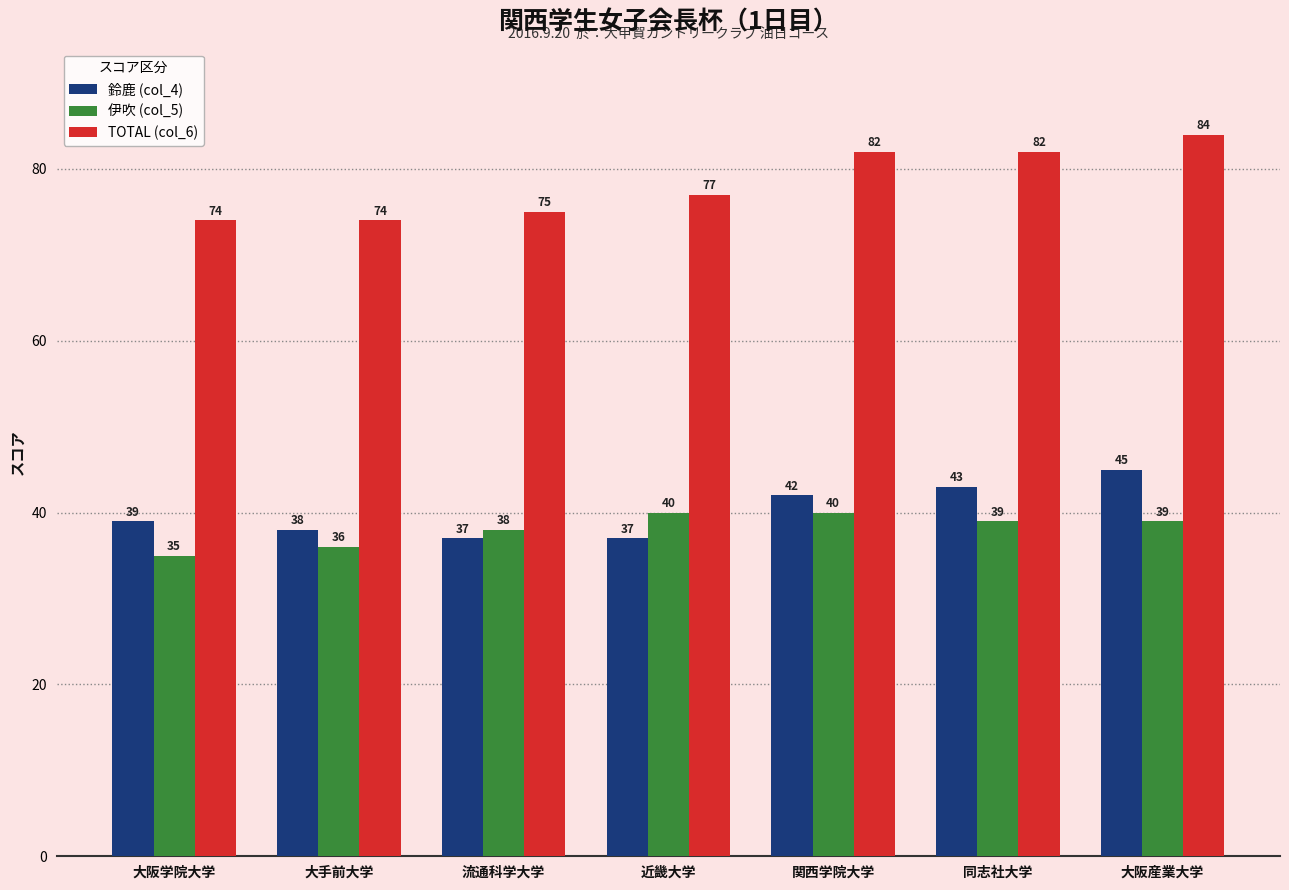

List the series in order of their peak value, lowest first.

伊吹 (col_5), 鈴鹿 (col_4), TOTAL (col_6)